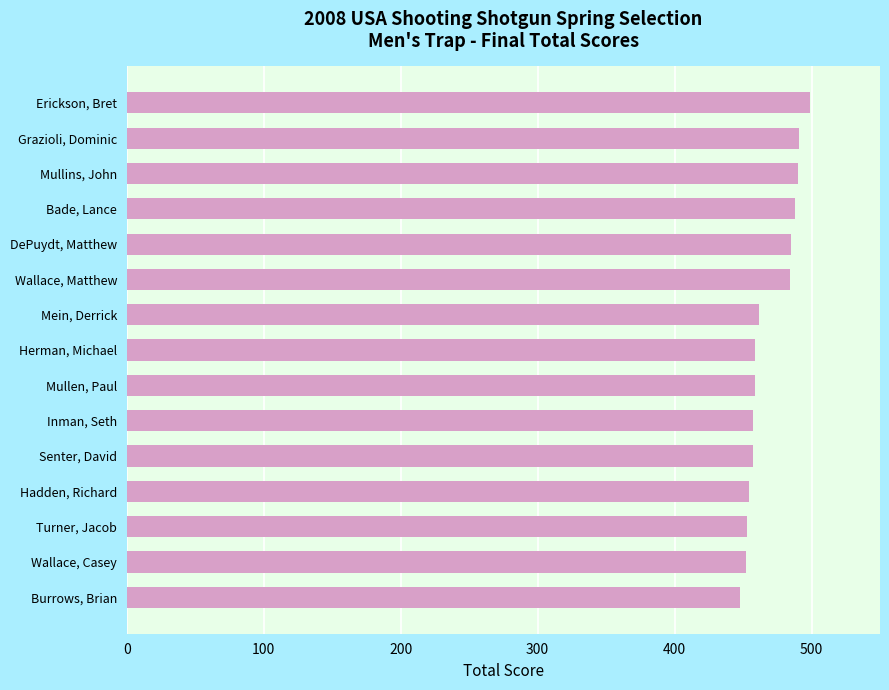

Between Bade, Lance and Hadden, Richard, which is larger?

Bade, Lance